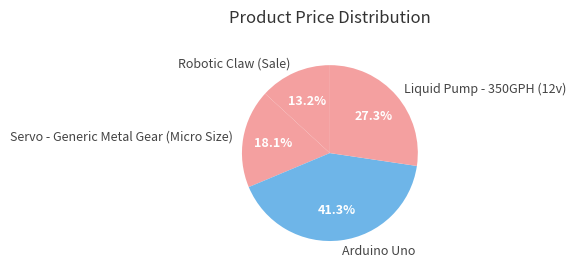

Do Arduino Uno and Liquid Pump - 350GPH (12v) together represent more than half of the pie?

Yes